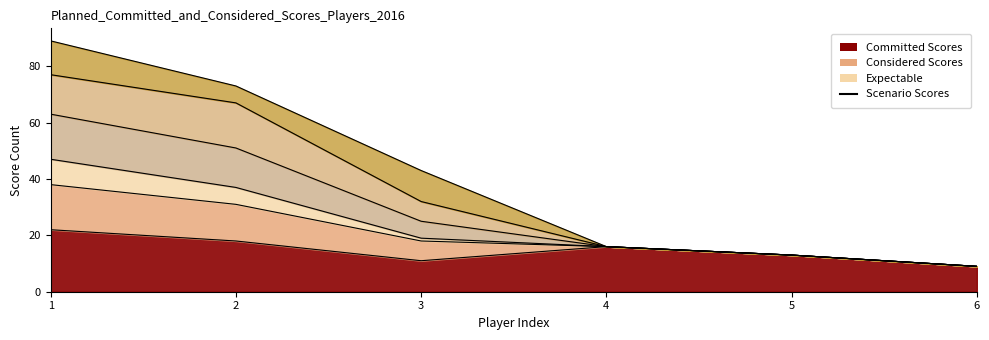

How many interior local valleys (lower than both neighbors) does the data have?

1